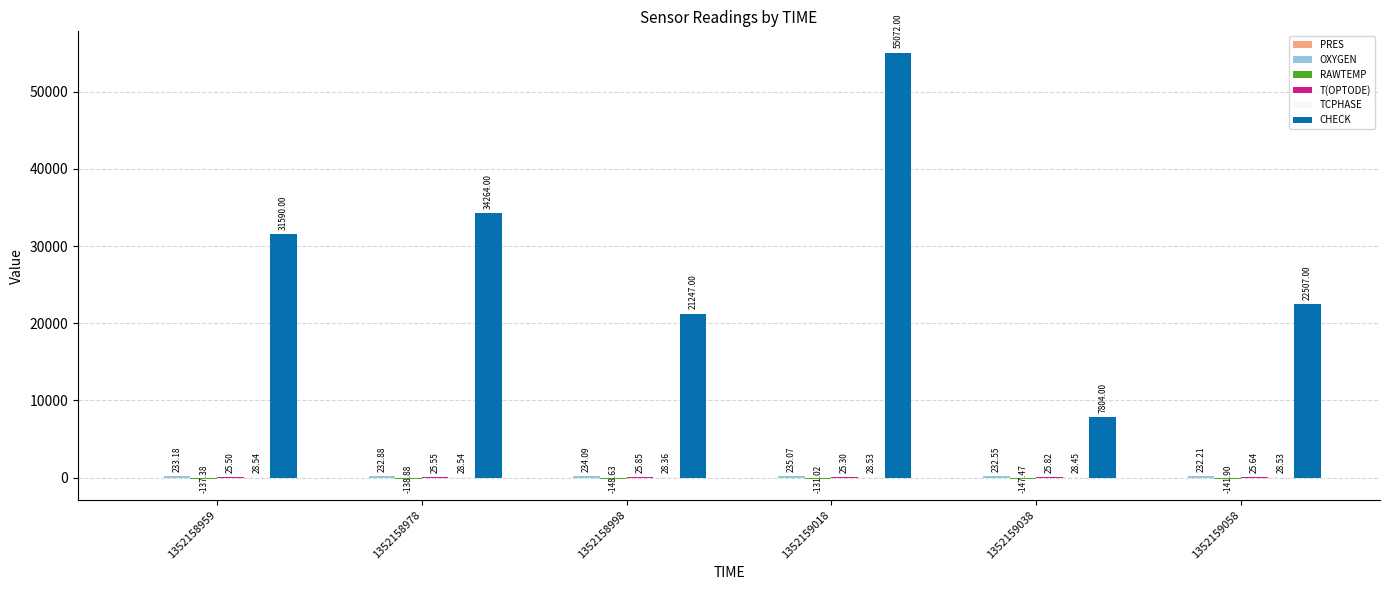

What is the total value across all series at 1352158978?

34412.0